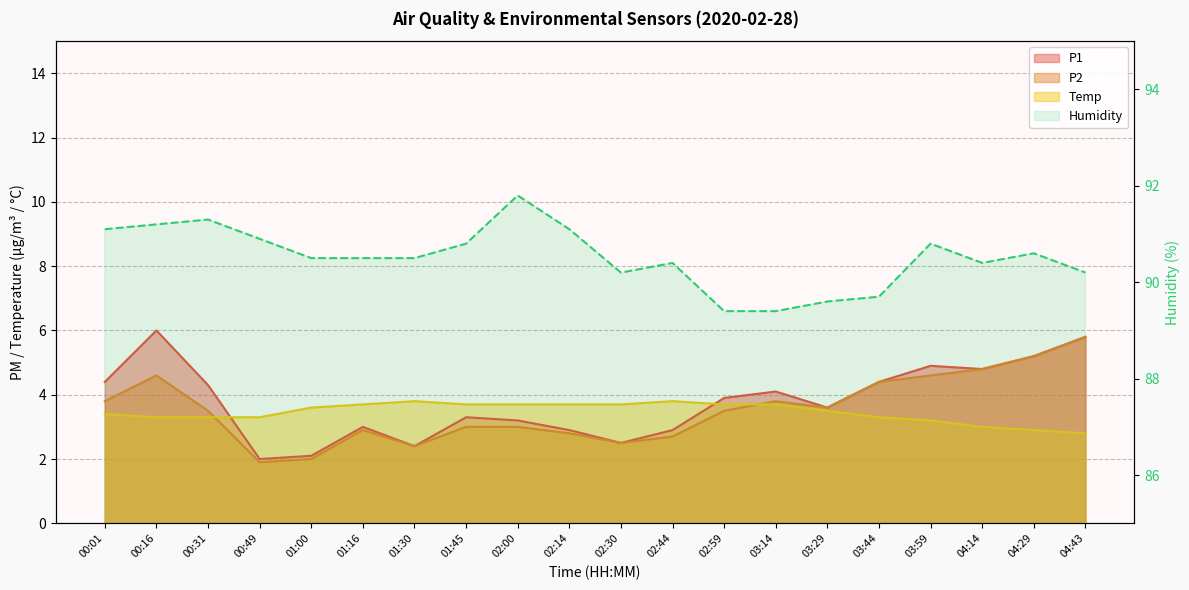

What is the value of the Humidity point at the 20th from the left?

90.2